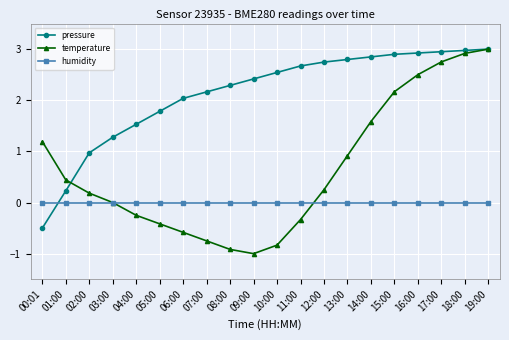

Between 09:00 and 18:00, which series saw the biggest shift?

temperature